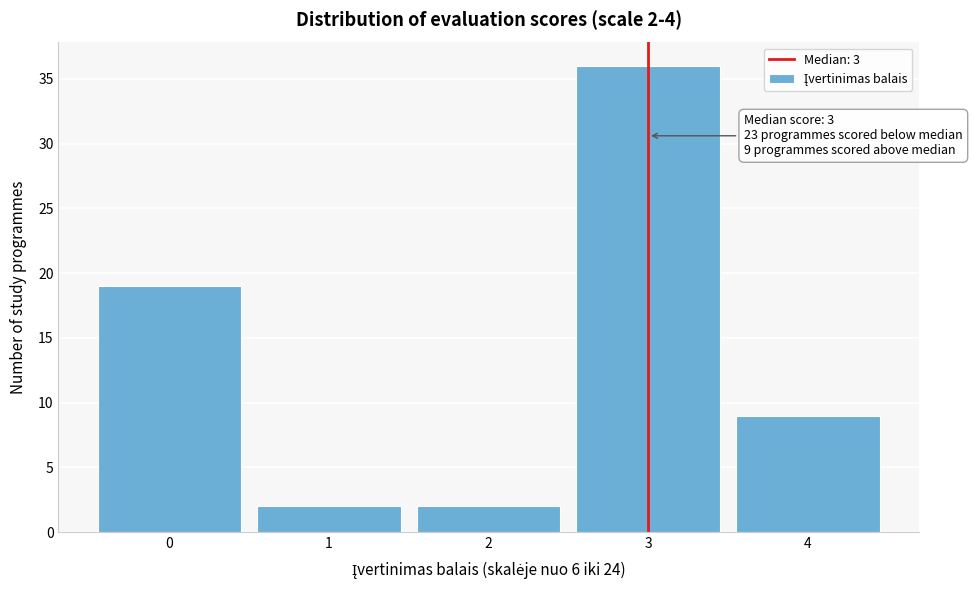

Reading left to right, extract all data points from this chart.

19	2	2	36	9